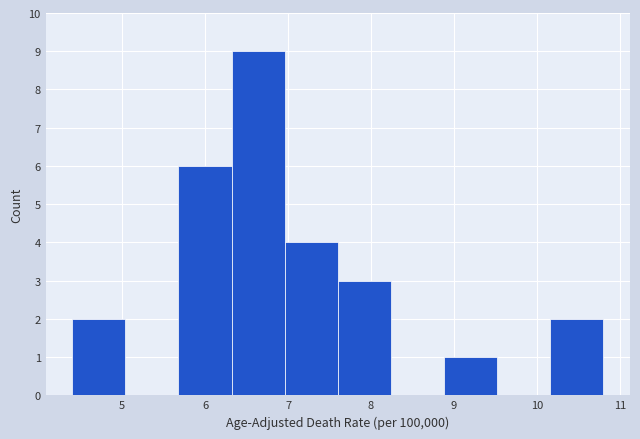

Reading left to right, list every bar in this chart as the range it spans on the x-axis followed by its height. Neither the bar edges nor the heights are printed on the chart, so give them approximately, as read against the axes.

4.40 to 5.04: 2
5.04 to 5.68: 0
5.68 to 6.32: 6
6.32 to 6.96: 9
6.96 to 7.60: 4
7.60 to 8.24: 3
8.24 to 8.88: 0
8.88 to 9.52: 1
9.52 to 10.16: 0
10.16 to 10.80: 2